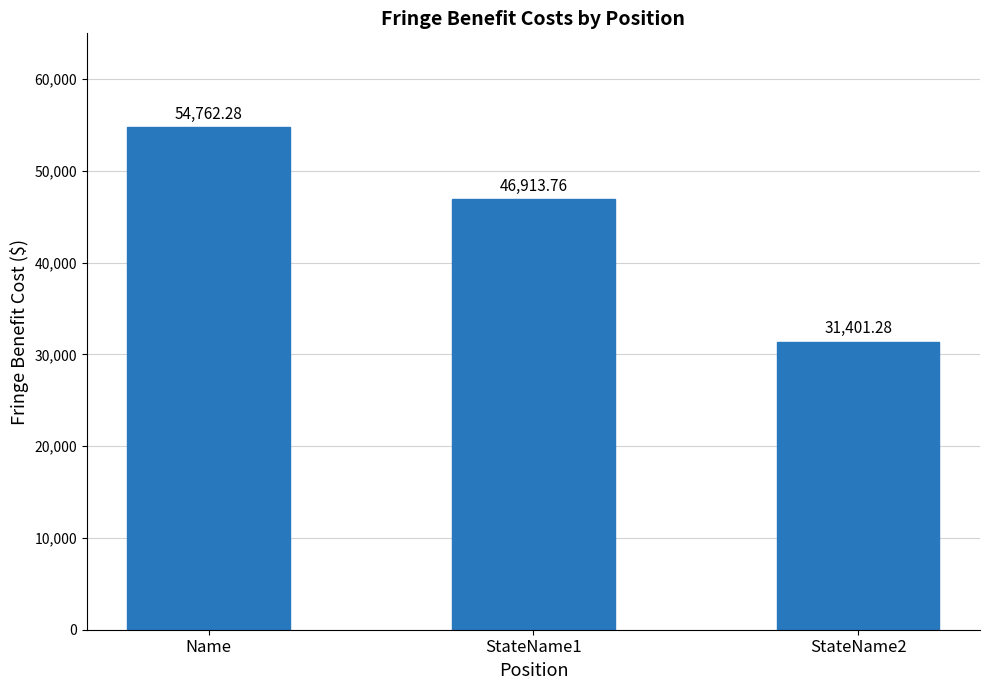

Reading left to right, extract all data points from this chart.

54762.3	46913.8	31401.3